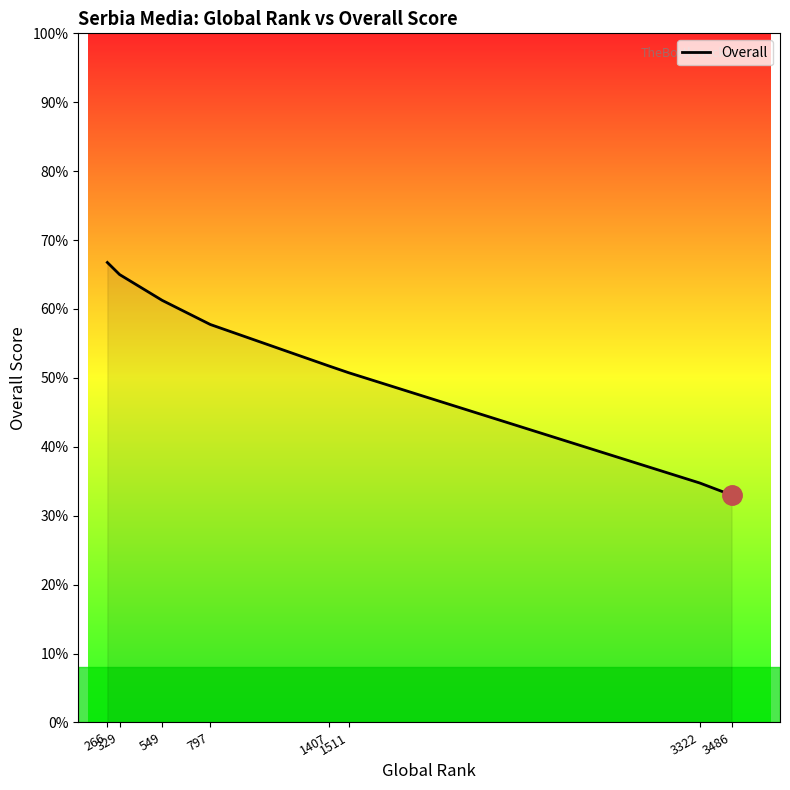

How many categories are shown in the chart?

8